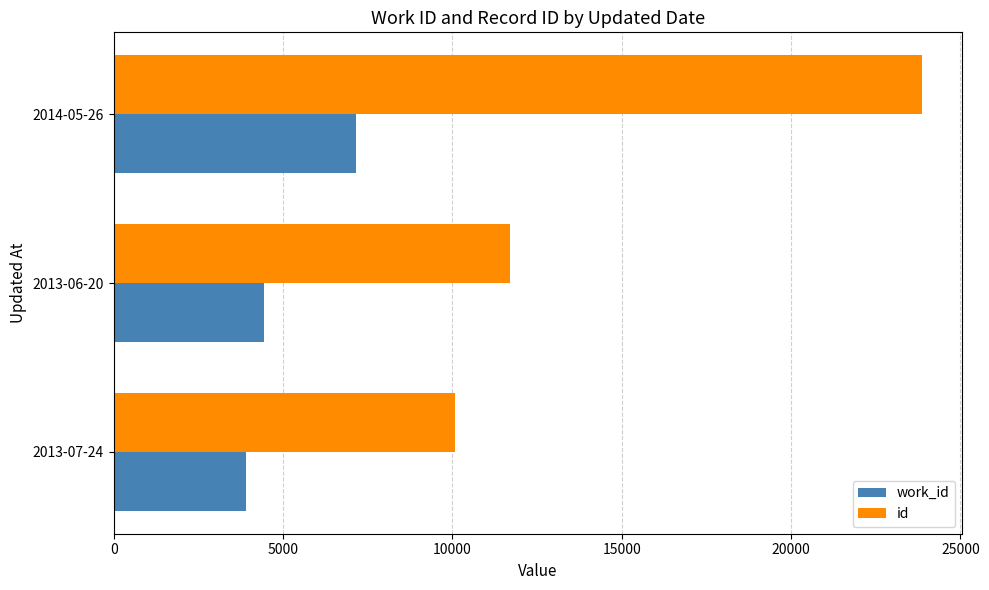

List the series in order of their peak value, lowest first.

work_id, id